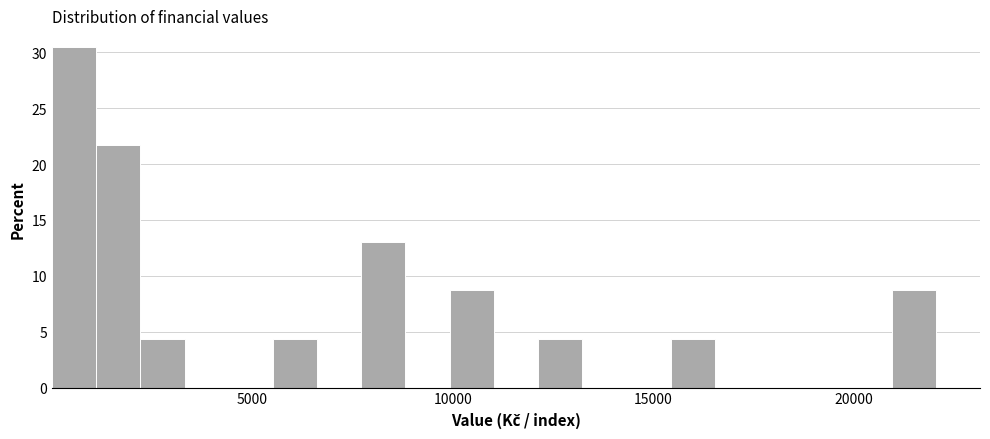

Read against the x-axis, roughly where is the centre of the tallest bar?

500